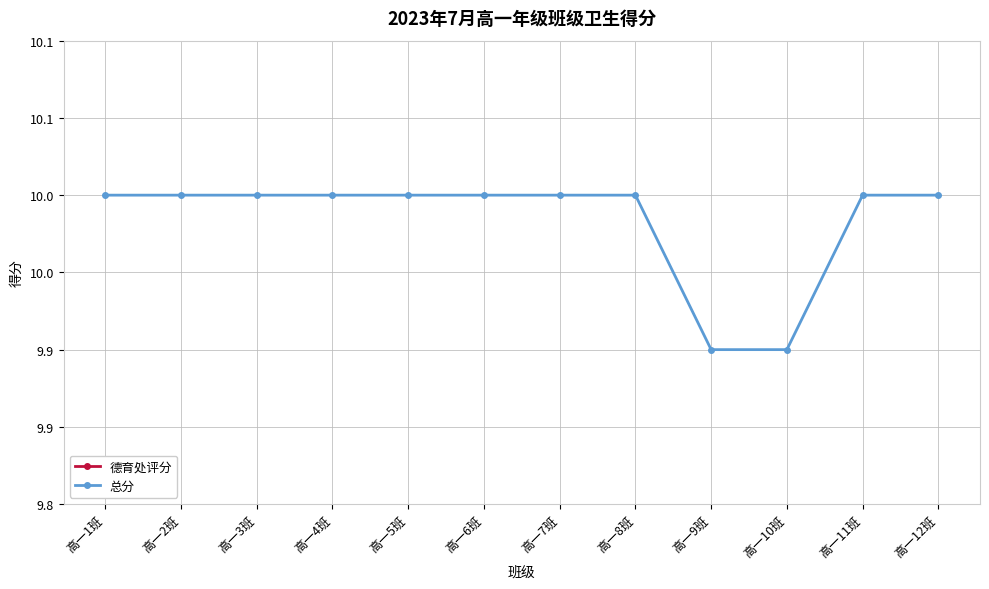

At 高一2班, list the series in order from smallest to largest.

德育处评分, 总分